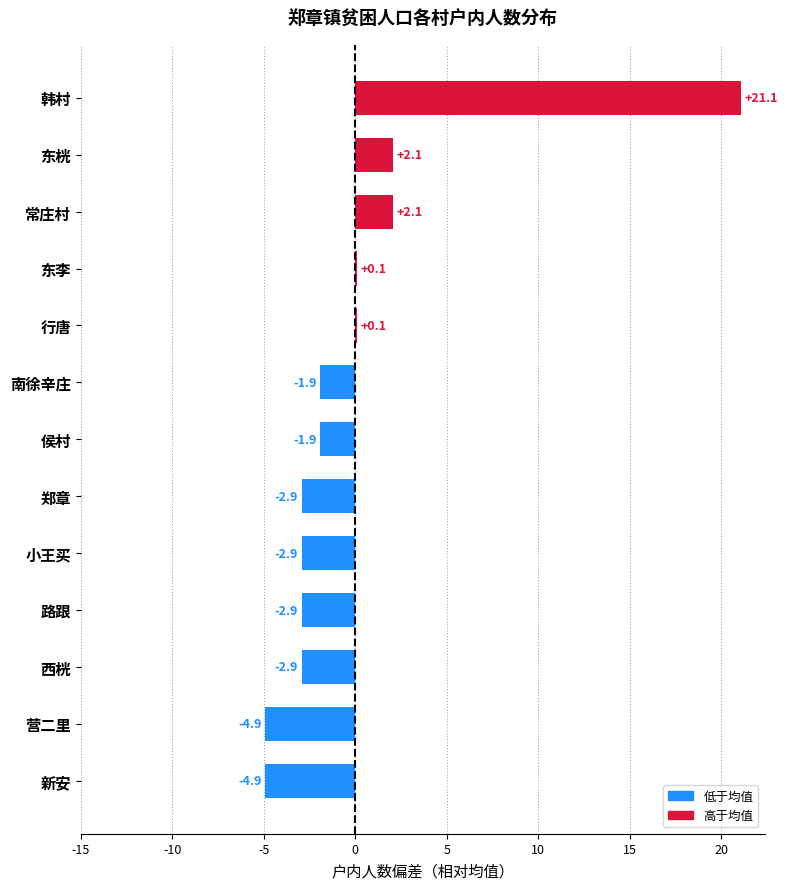

What is the greatest value displayed?

21.1